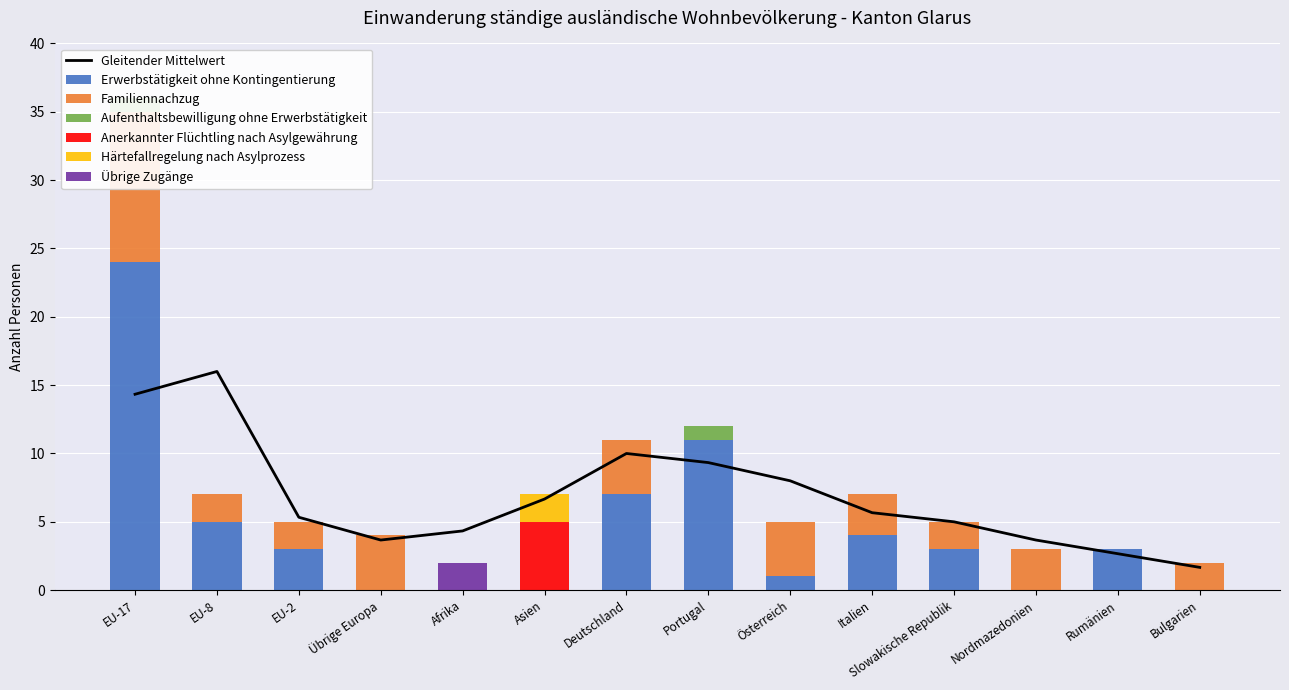

Which has a higher value, Slowakische Republik or Österreich?

Slowakische Republik